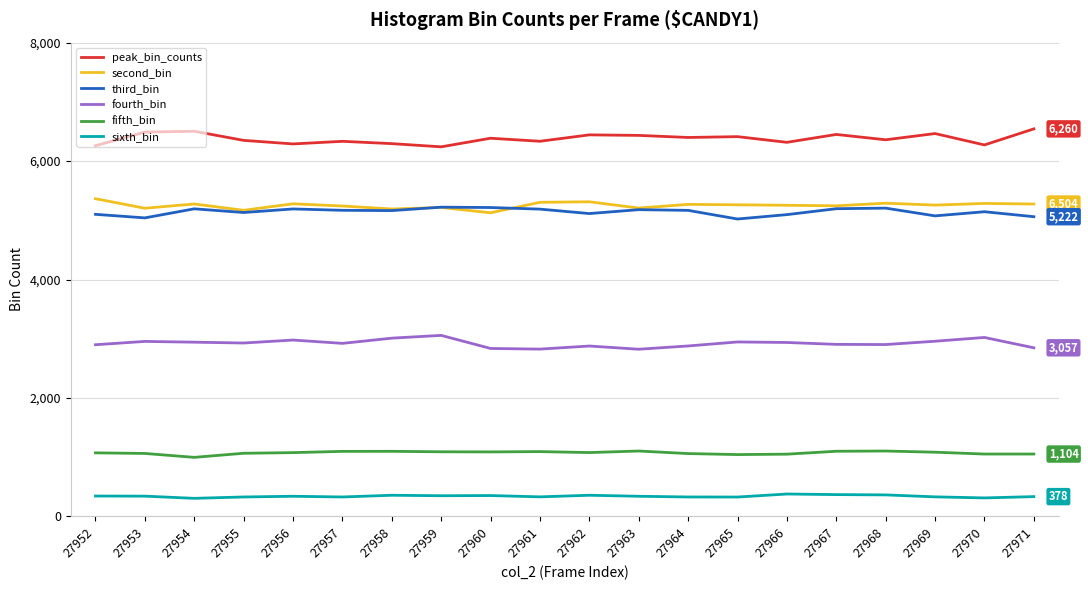

Is the value of third_bin at 27957 greater than the value of fourth_bin at 27967?

Yes